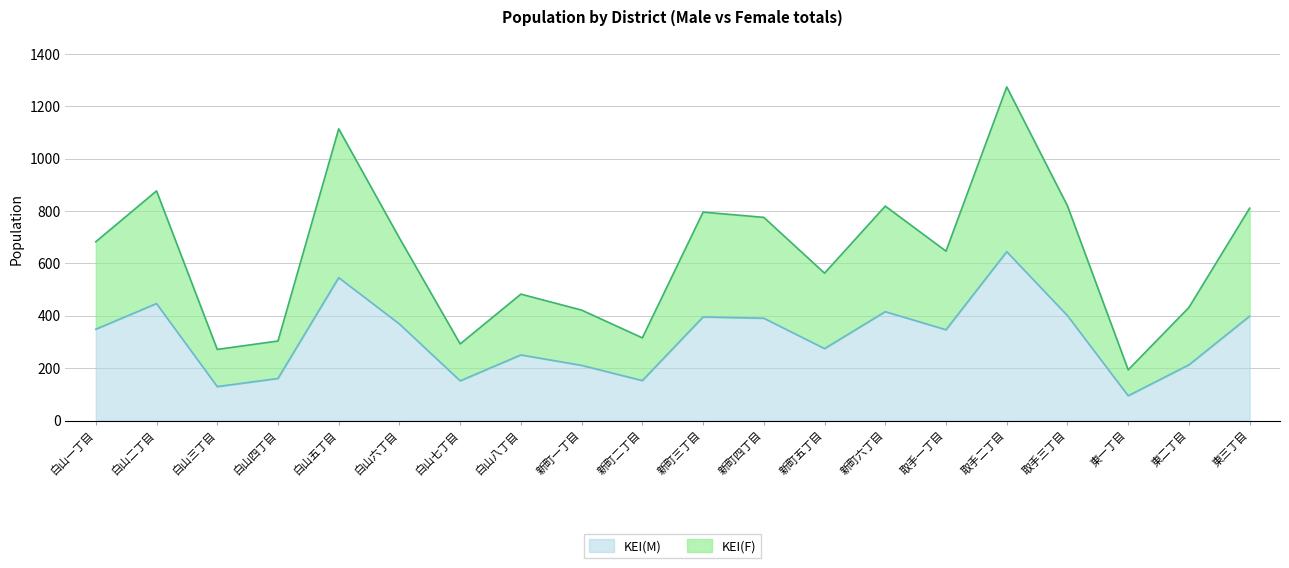

Reading left to right, list all the values displayed in this chart.

KEI(M): 白山一丁目=349	白山二丁目=447	白山三丁目=130	白山四丁目=161	白山五丁目=546	白山六丁目=369	白山七丁目=152	白山八丁目=251	新町一丁目=211	新町二丁目=153	新町三丁目=396	新町四丁目=391	新町五丁目=275	新町六丁目=416	取手一丁目=347	取手二丁目=645	取手三丁目=401	東一丁目=95	東二丁目=213	東三丁目=399
KEI(F): 白山一丁目=683	白山二丁目=877	白山三丁目=272	白山四丁目=304	白山五丁目=1114	白山六丁目=697	白山七丁目=293	白山八丁目=483	新町一丁目=422	新町二丁目=316	新町三丁目=796	新町四丁目=776	新町五丁目=563	新町六丁目=819	取手一丁目=647	取手二丁目=1274	取手三丁目=820	東一丁目=194	東二丁目=432	東三丁目=811